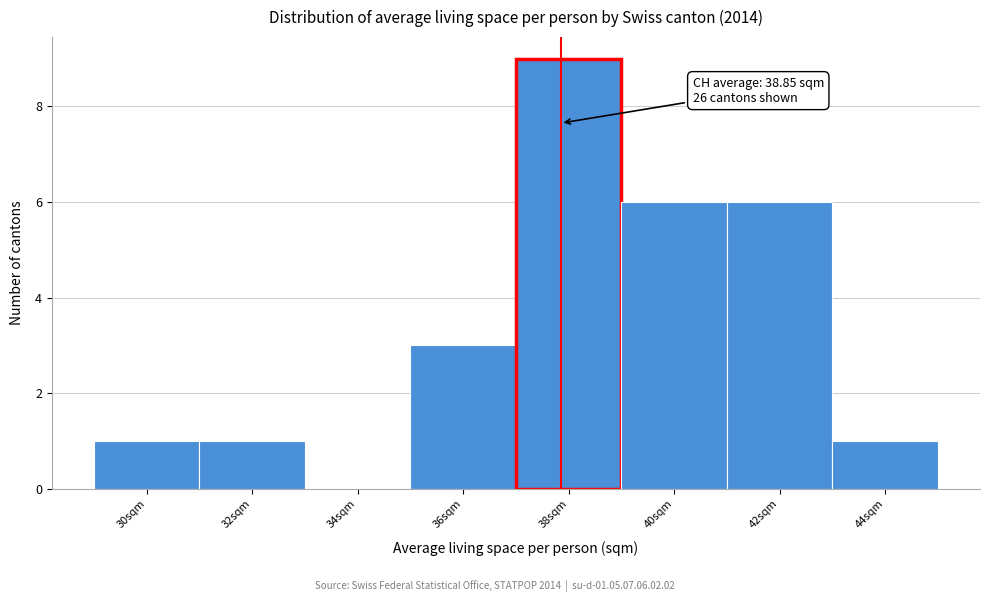

What is the sum of the values at 42sqm and 34sqm?

6